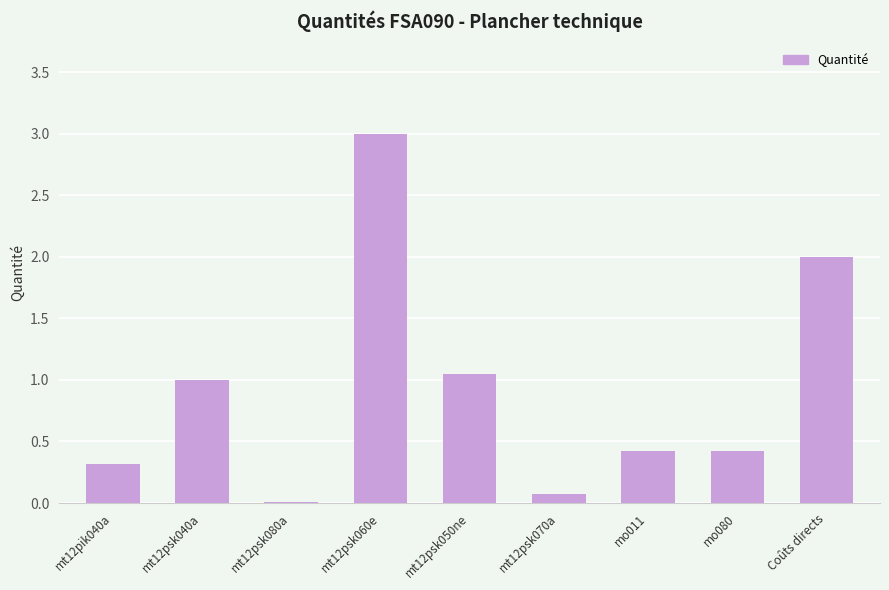

Count the number of data series in this chart.

1